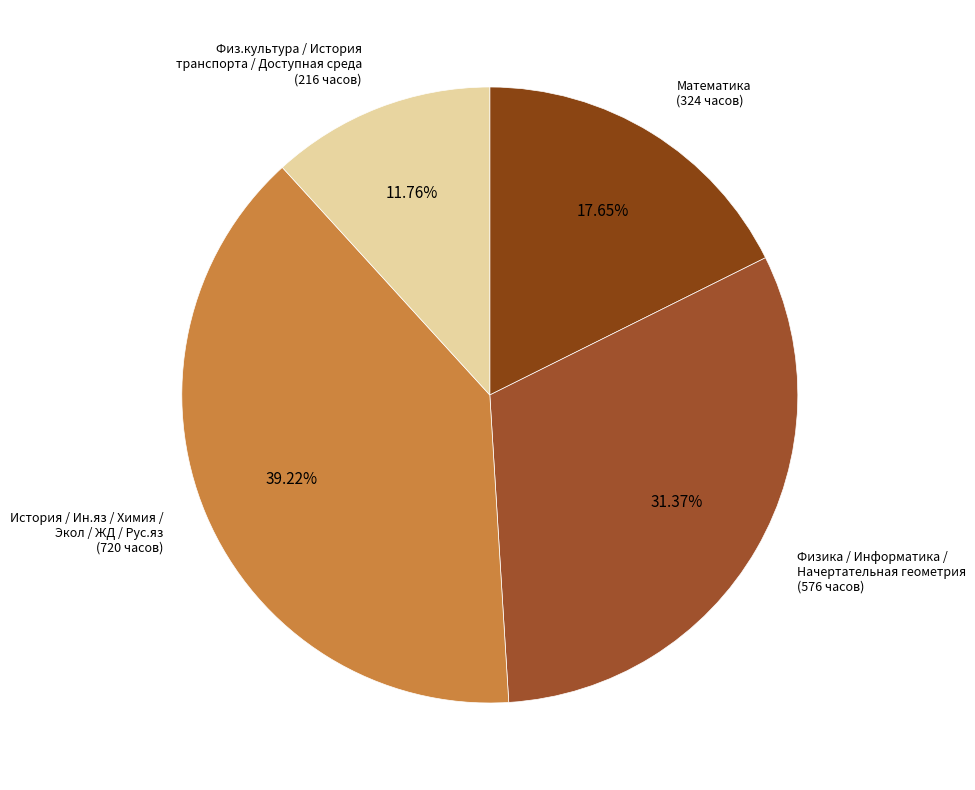

Rank the categories by value from lowest to highest.

Физ.культура / История транспорта / Доступная среда (216 часов), Математика (324 часов), Физика / Информатика / Начертательная геометрия (576 часов), История / Ин.яз / Химия / Экол / ЖД / Рус.яз (720 часов)